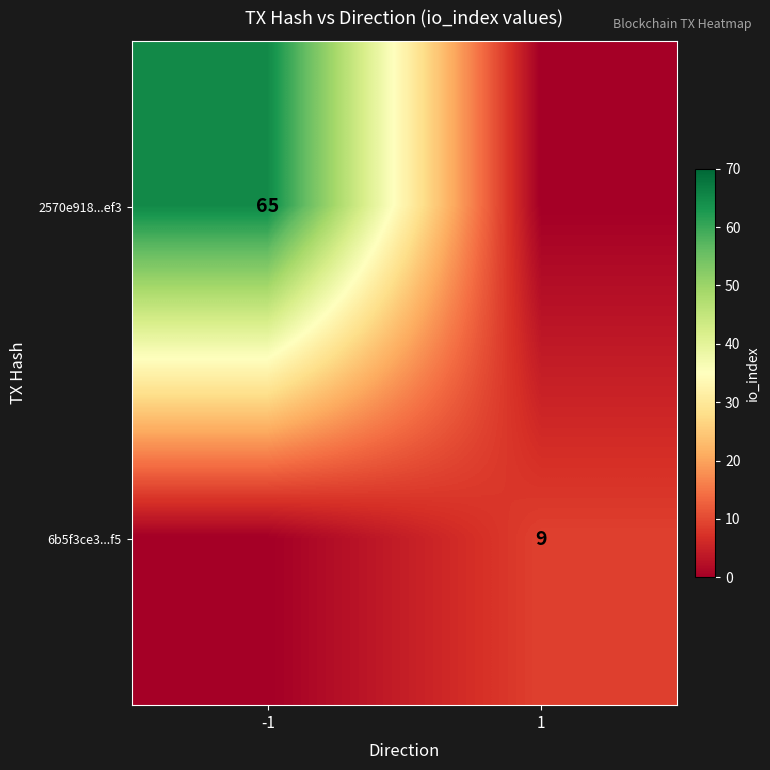

Is it true that 6b5f3ce3...f5 equals 14 at 1?

False